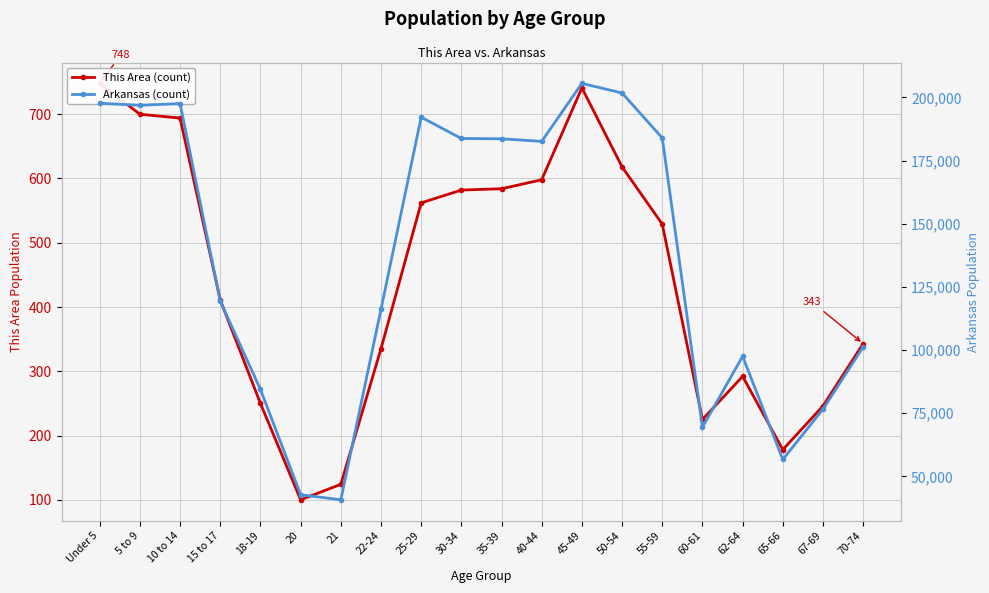

Which category has the highest value across all series?

45-49